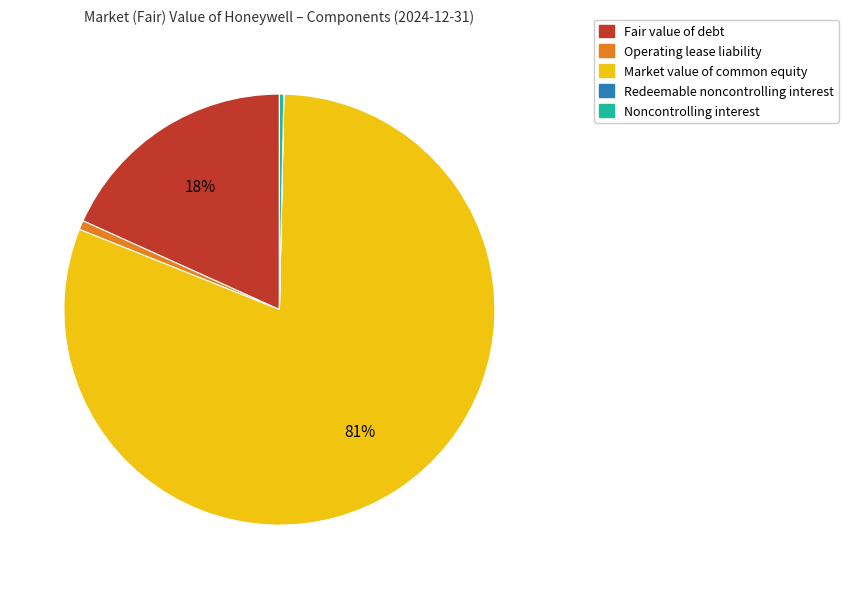

Approximately how many times larger is the value at Operating lease liability compared to Noncontrolling interest?

2.1